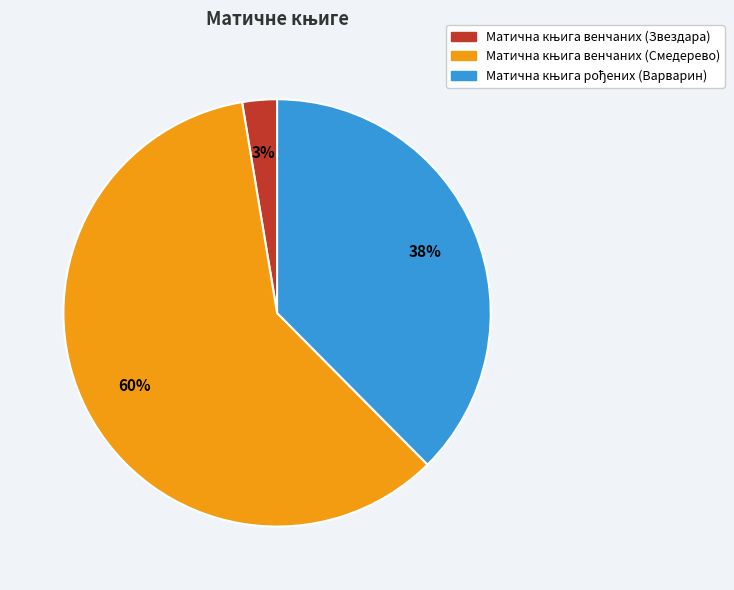

Is there any slice that represents more than half of the pie?

Yes